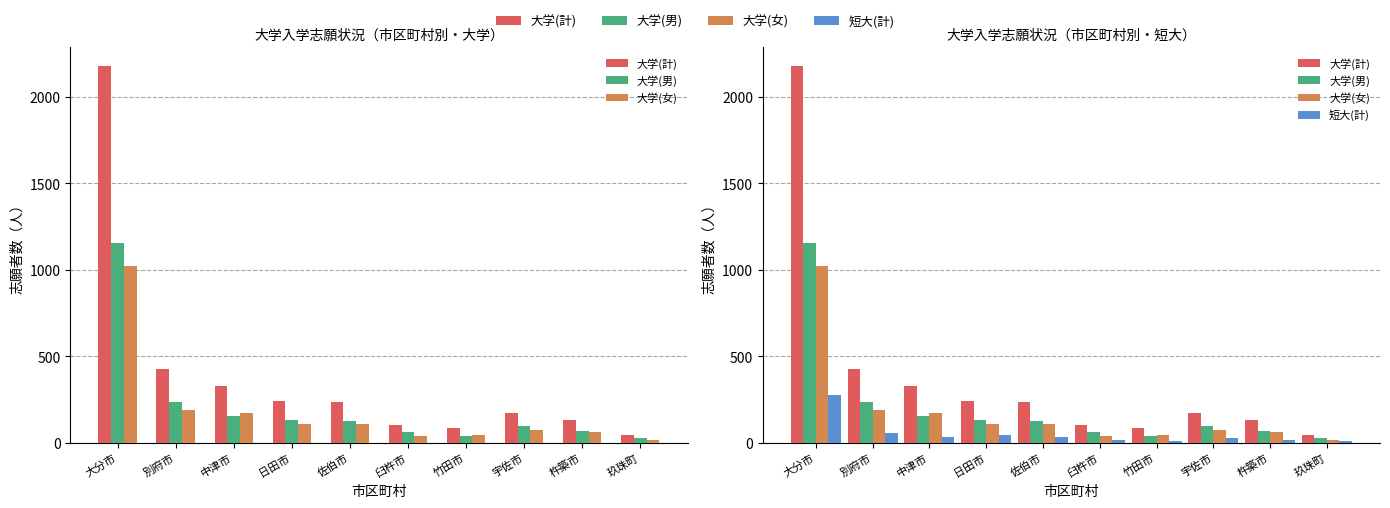

Reading right to left, transcribe all the data shown in this chart.

大学(計): 43	131	175	84	103	234	239	328	424	2177
大学(男): 29	71	99	40	64	125	133	155	237	1153
大学(女): 14	60	76	44	39	109	106	173	187	1024
短大(計): 11	16	25	8	16	31	43	34	59	274